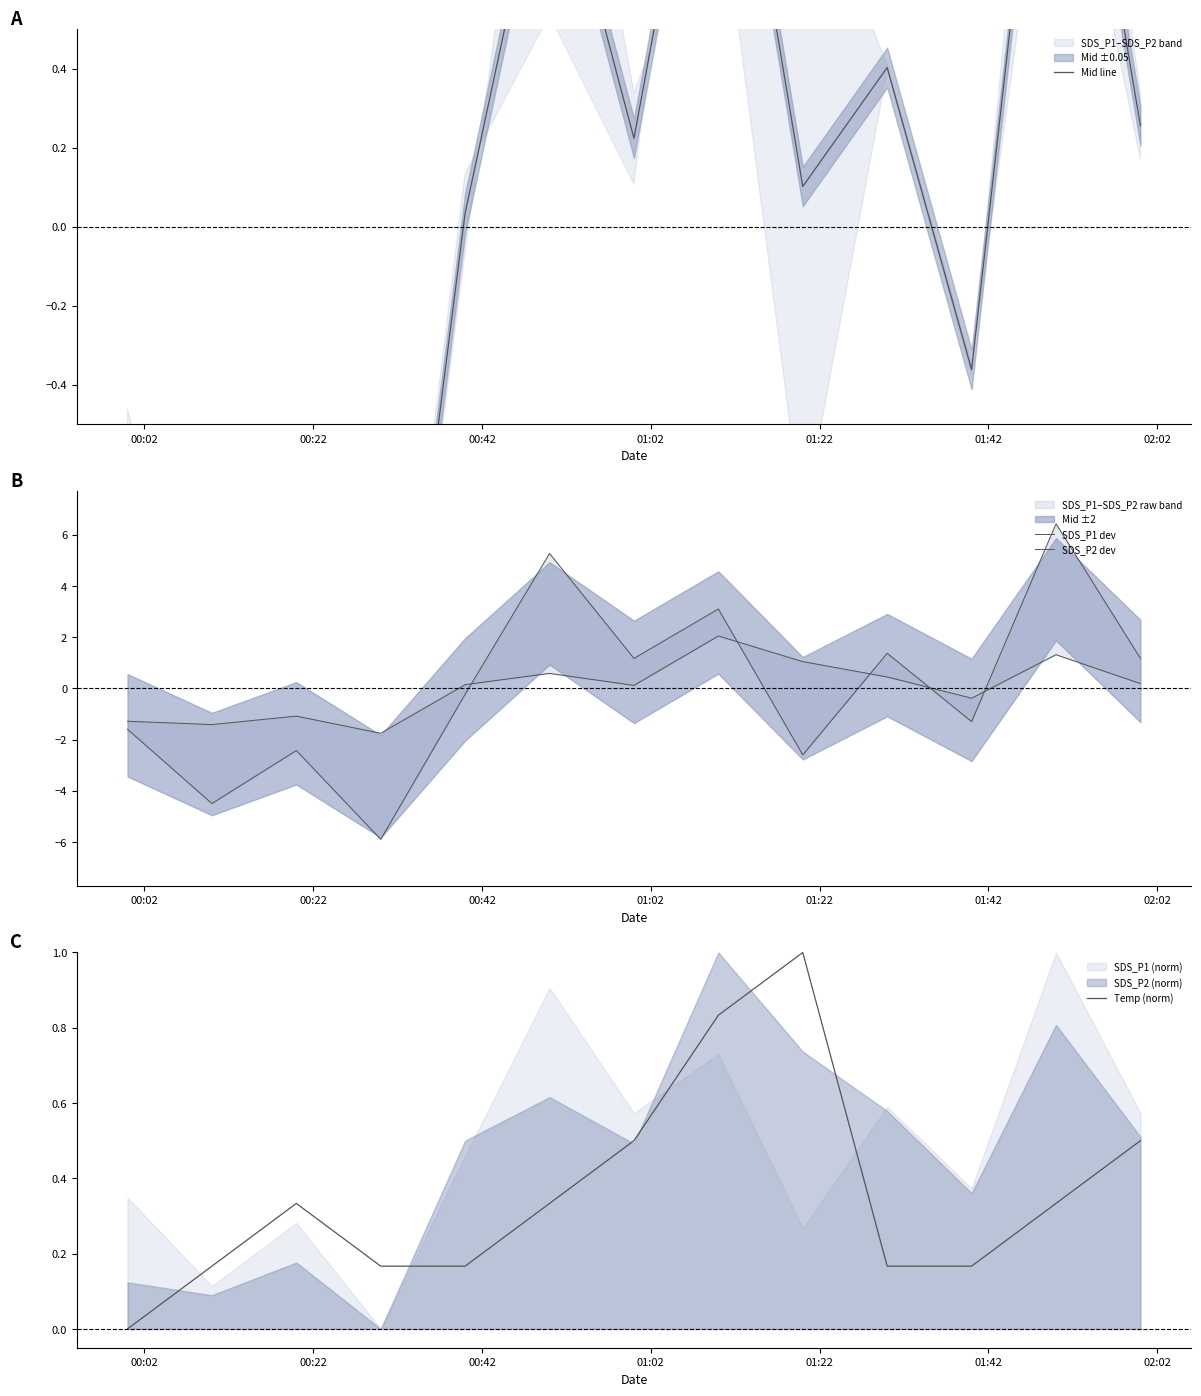

True or false: SDS_P2 dev and SDS_P1 dev cross at least once.

True